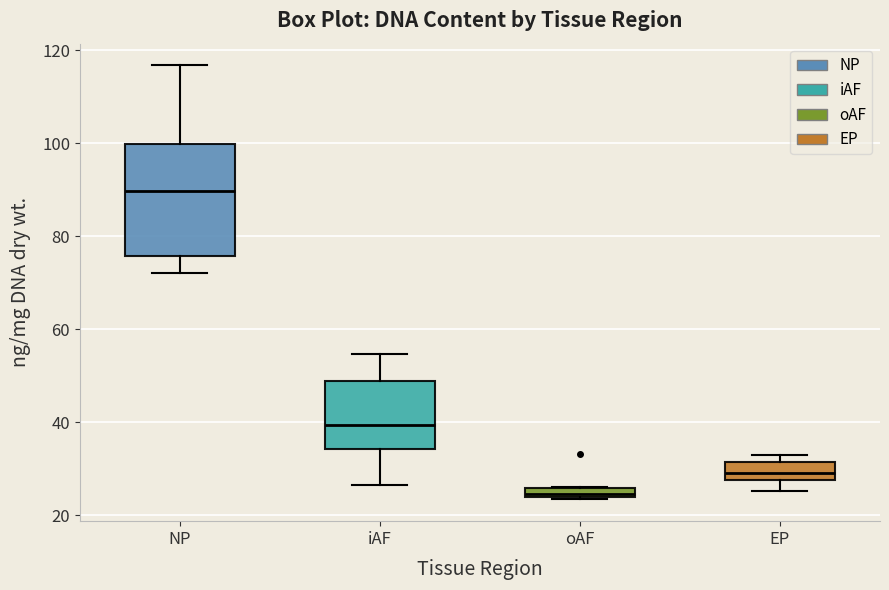

Which box is the tallest, from its lower edge to its upper edge?

NP